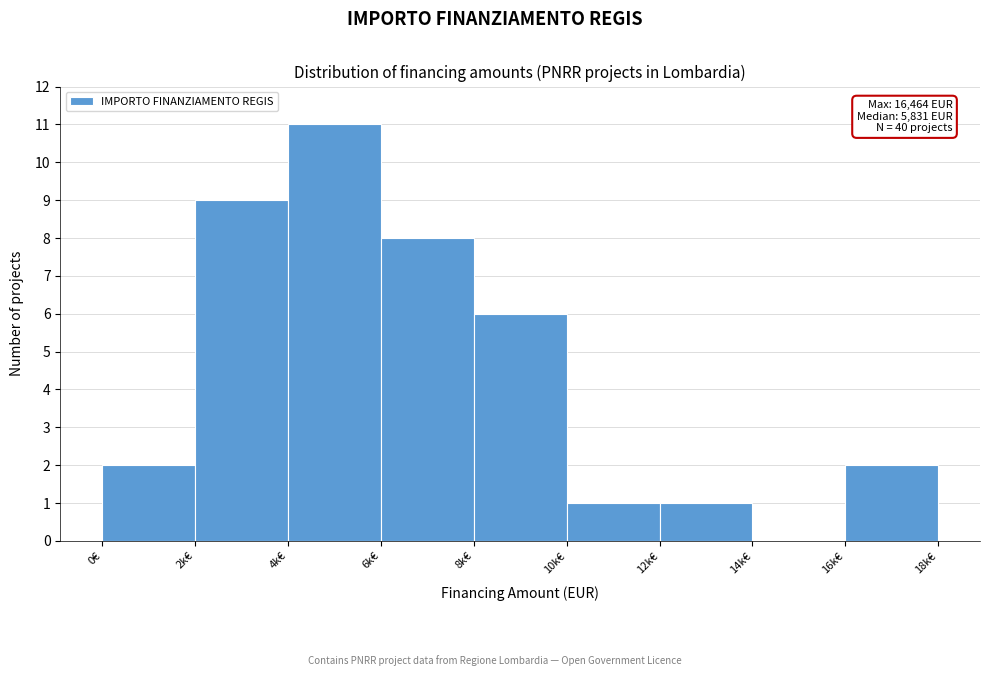

Reading left to right, what are all the values shown in this chart?

0€=2	2k€=9	4k€=11	6k€=8	8k€=6	10k€=1	12k€=1	14k€=0	16k€=2